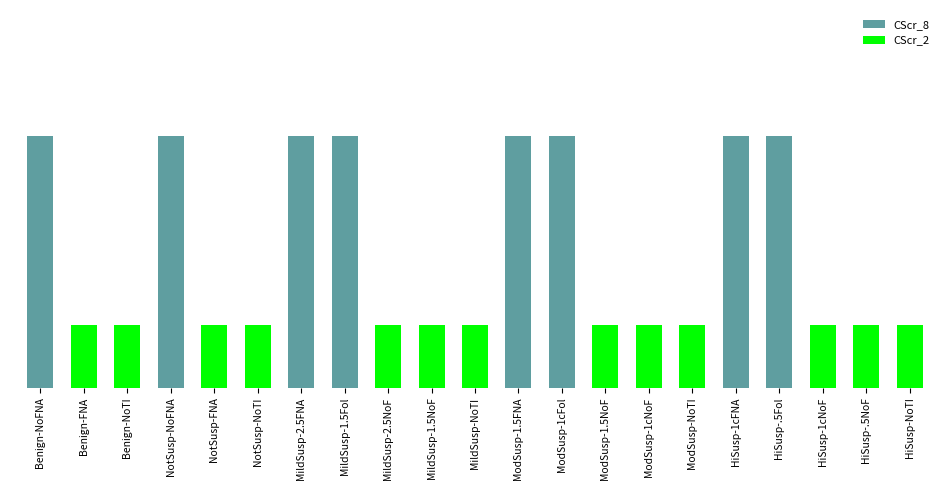

True or false: CScr_2 has a value of 3 at HiSusp-NoTI.

False